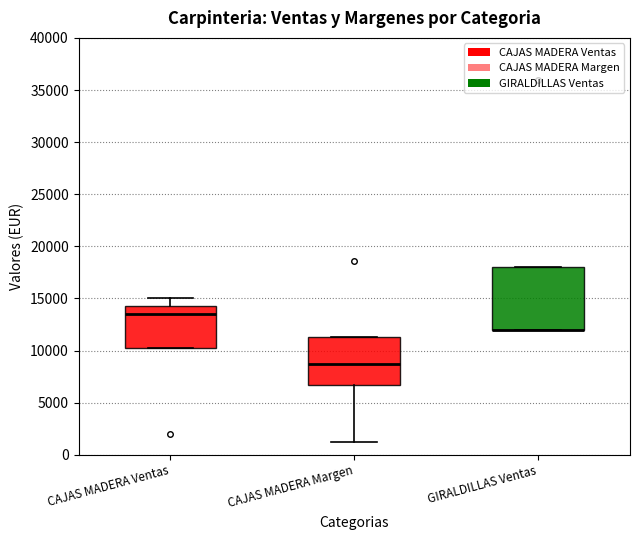

Where does the lower whisker of the box for CAJAS MADERA Margen end on the y-axis? The values are not printed on the chart, so give them approximately, as read against the axis.

1000